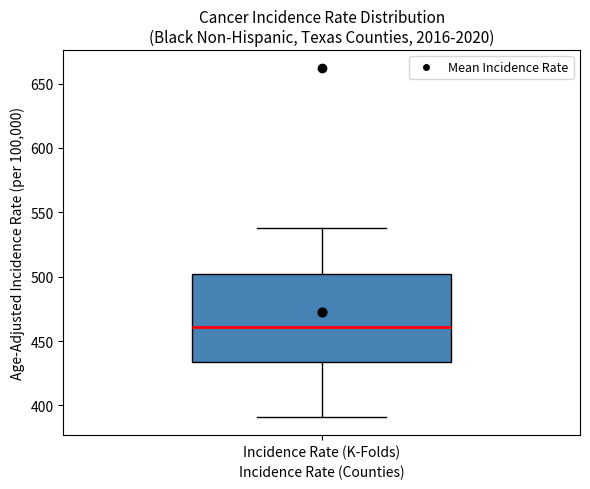

Where is the lower edge of the box for Incidence Rate (K-Folds) on the y-axis? The values are not printed on the chart, so give them approximately, as read against the axis.

435